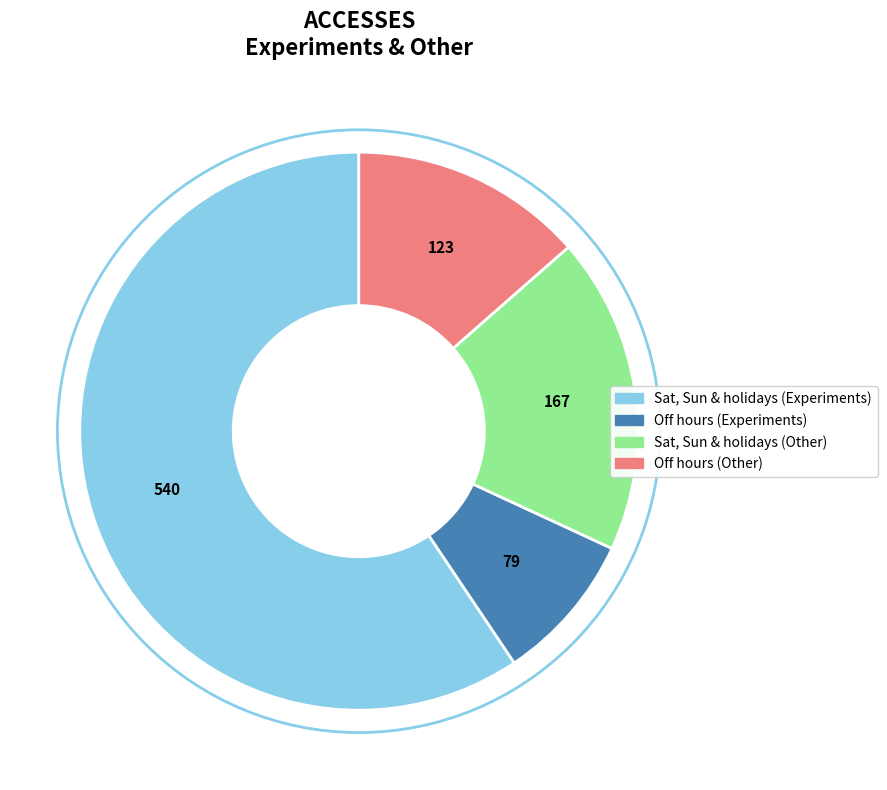

Approximately how many times larger is the value at Sat, Sun & holidays (Experiments) compared to Off hours (Experiments)?

6.8